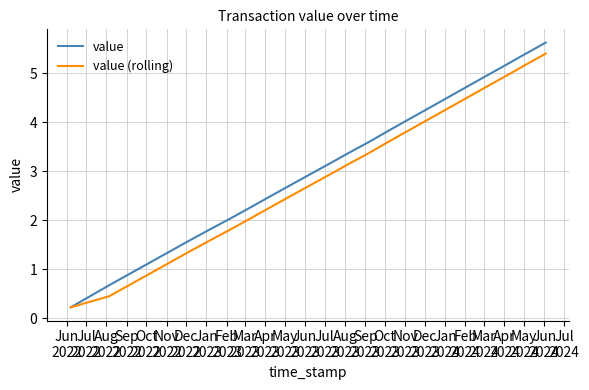

Which series has the largest range (max minus min)?

value